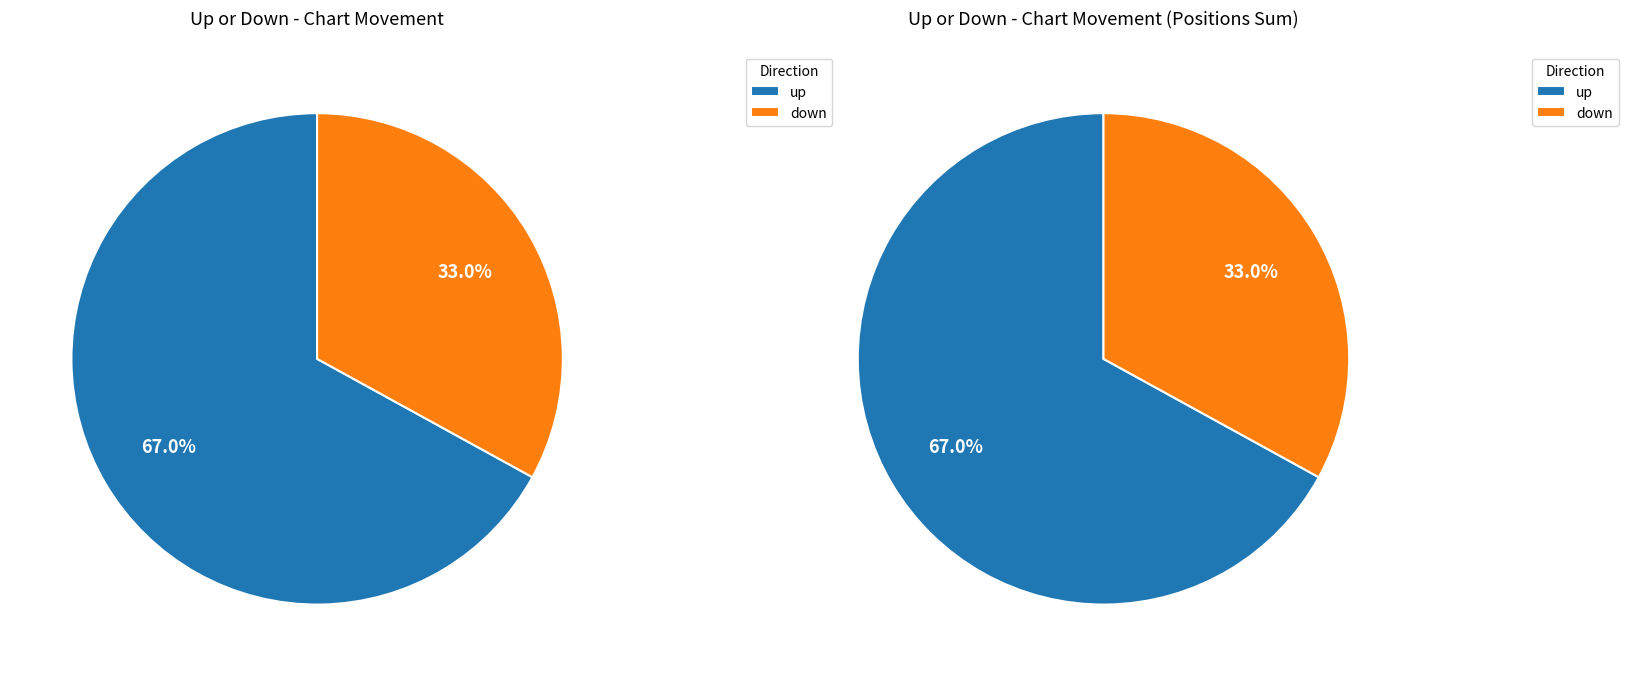

The up slice represents 67% of the pie. True or false?

True